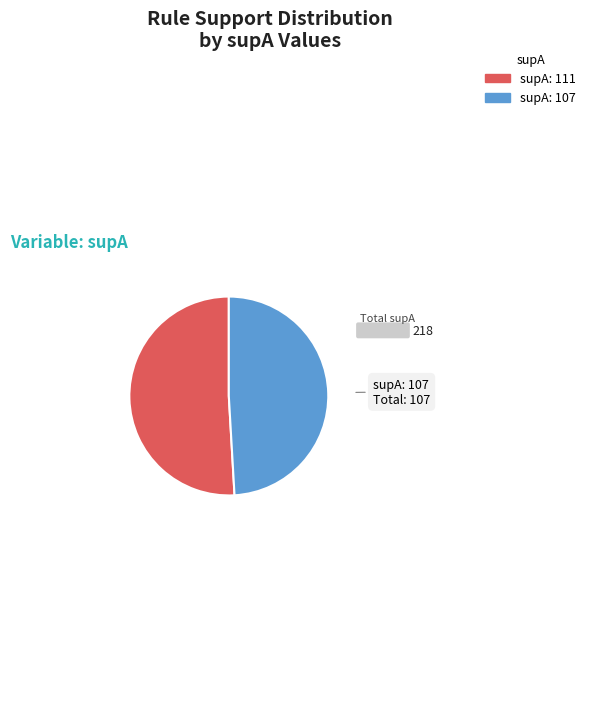

Does any single category account for the majority?

Yes